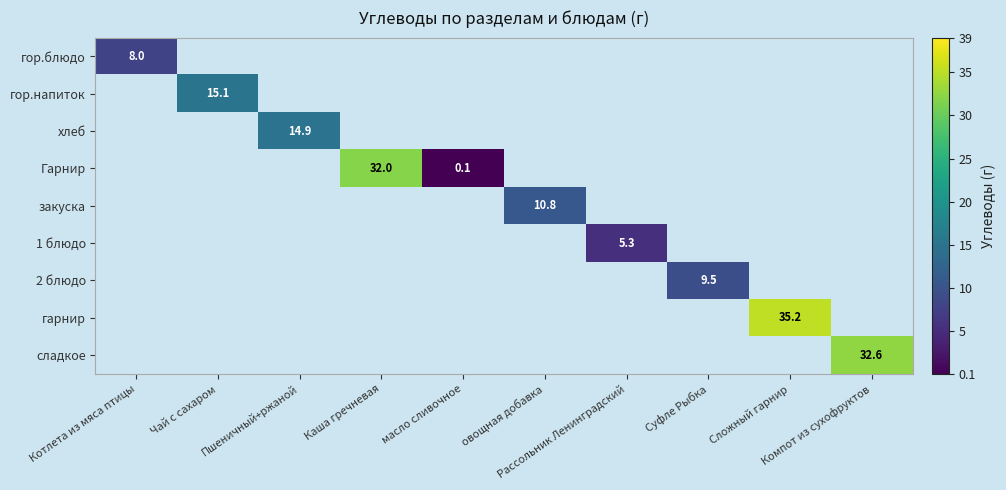

What is the greatest value displayed?

35.2